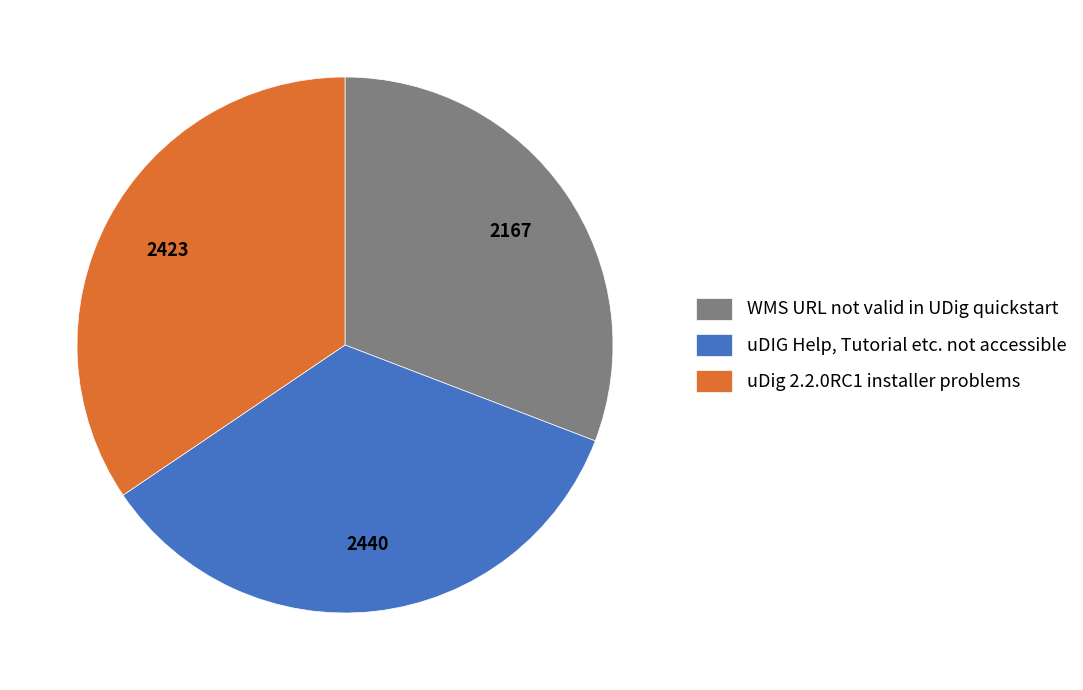

Do uDig 2.2.0RC1 installer problems and WMS URL not valid in UDig quickstart together represent more than half of the pie?

Yes